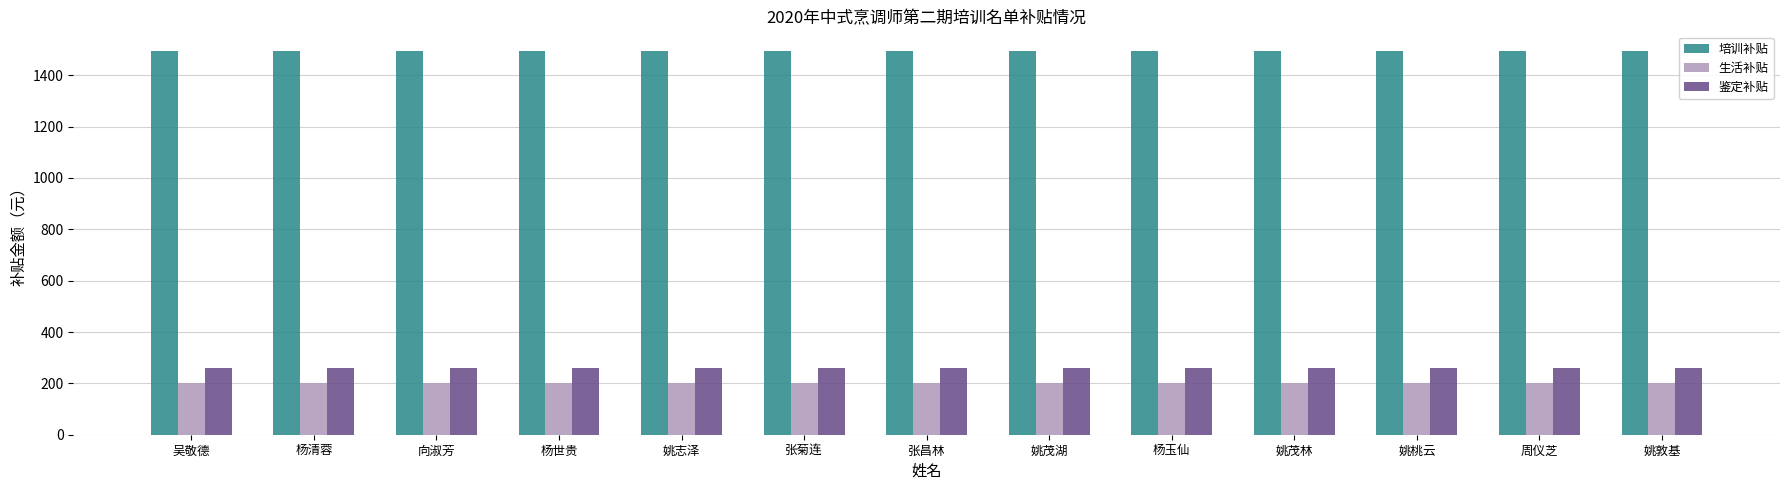

What is the label of the 10th bar from the right?

杨世贵